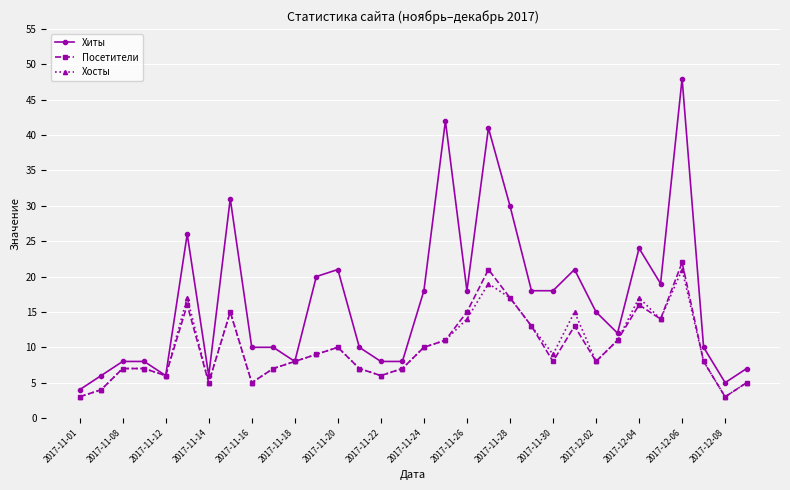

What is the minimum value for Хиты?

4